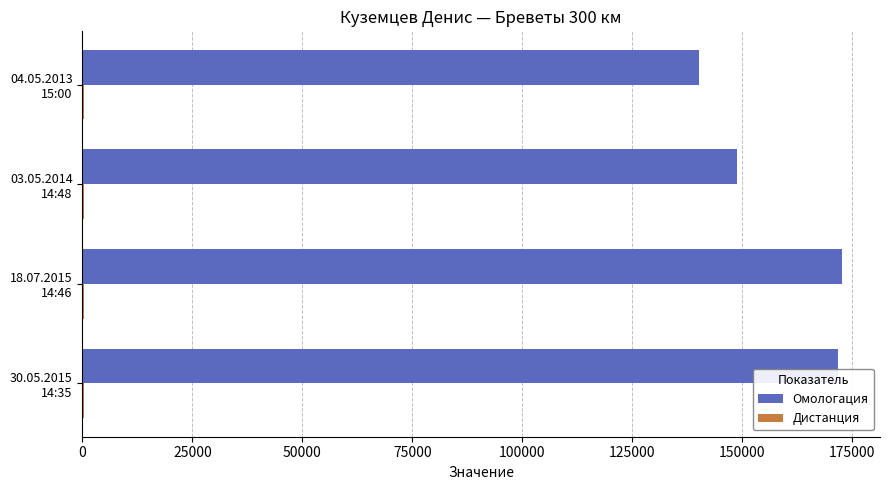

What is the sum of all Омологация values?

633738